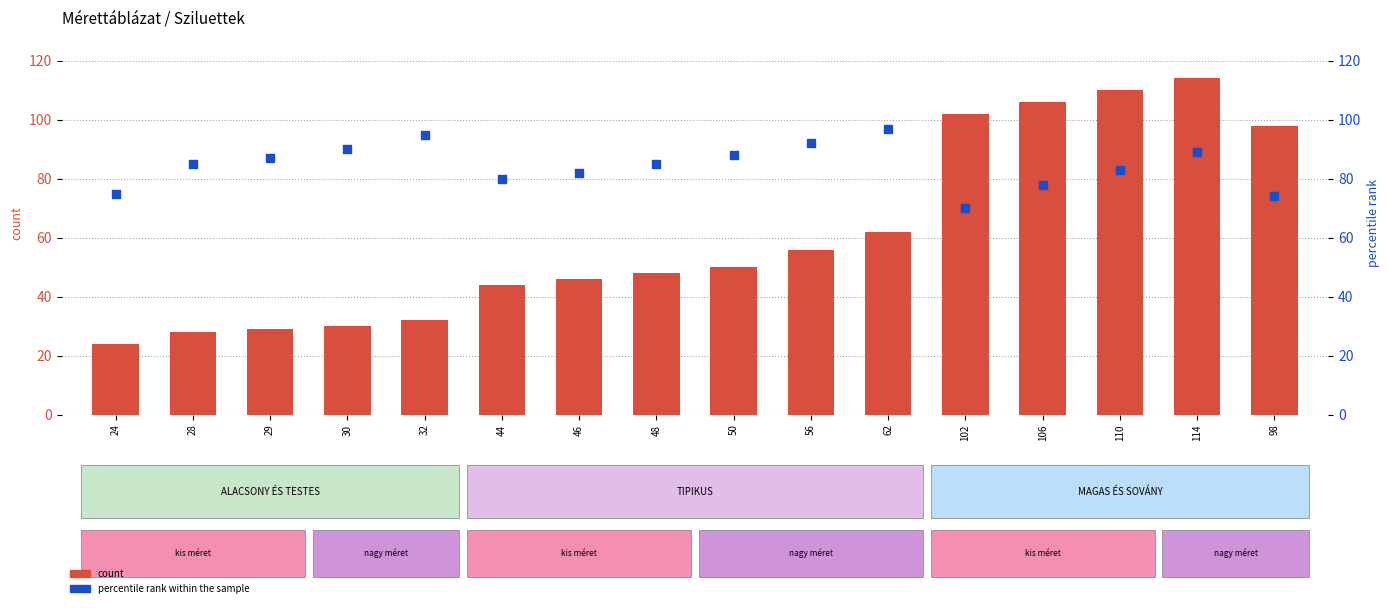

Which series has the largest total across all categories?

percentile rank within the sample